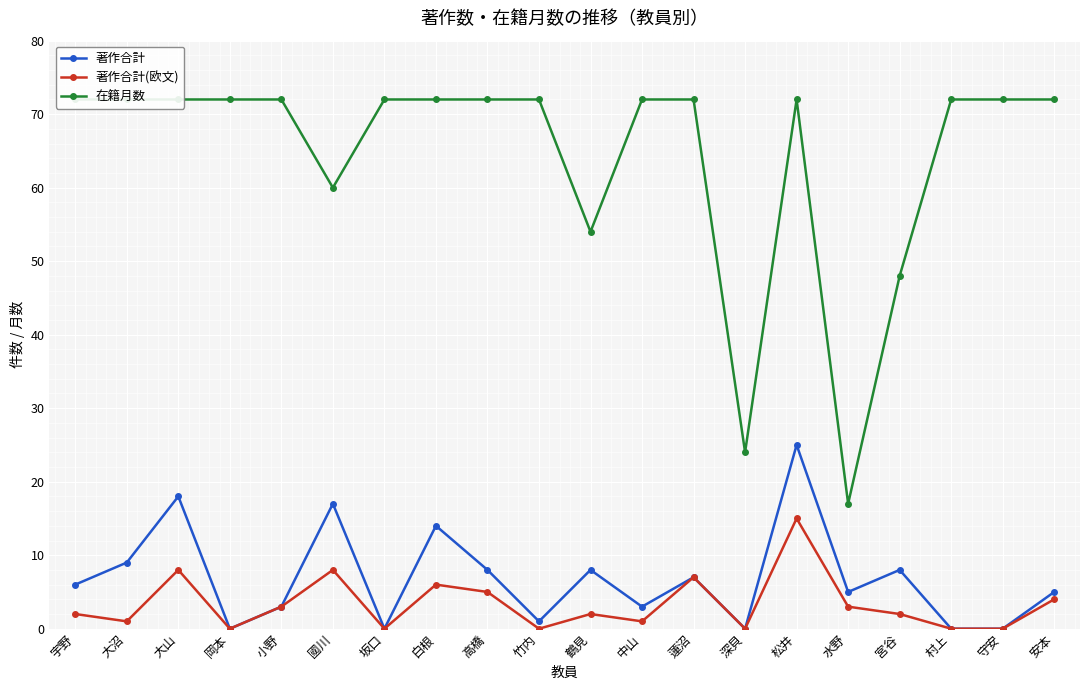

At which label is 在籍月数 closest to 44?

宮谷